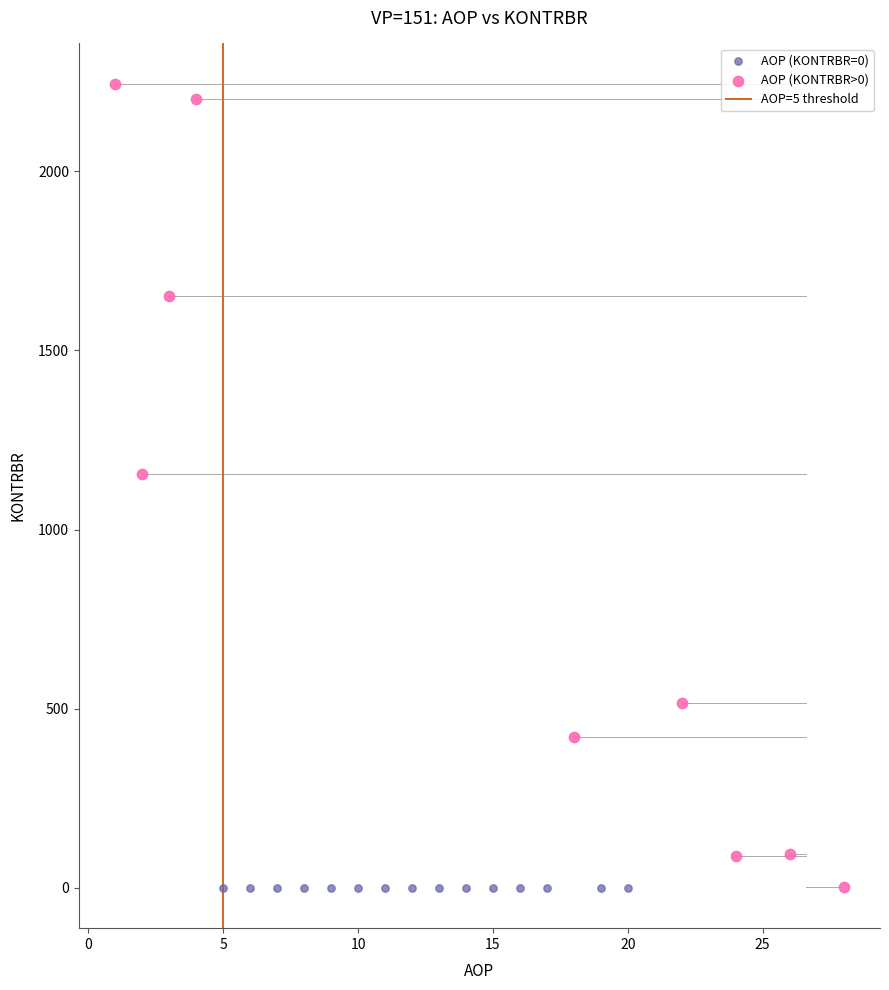

Which series contains the highest Y value?

AOP (KONTRBR>0)